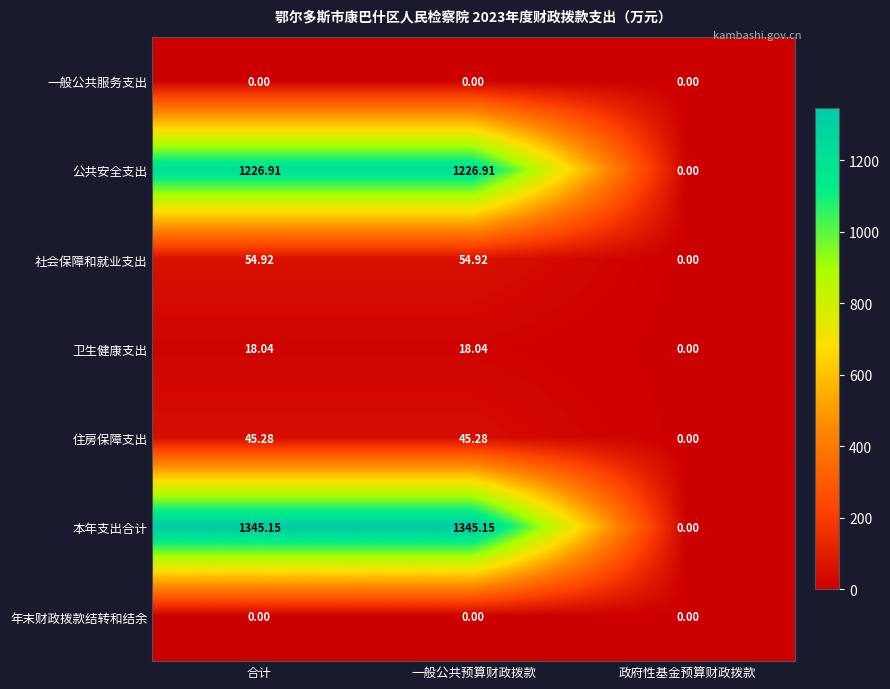

Where does the 社会保障和就业支出 series first go above 54?

合计